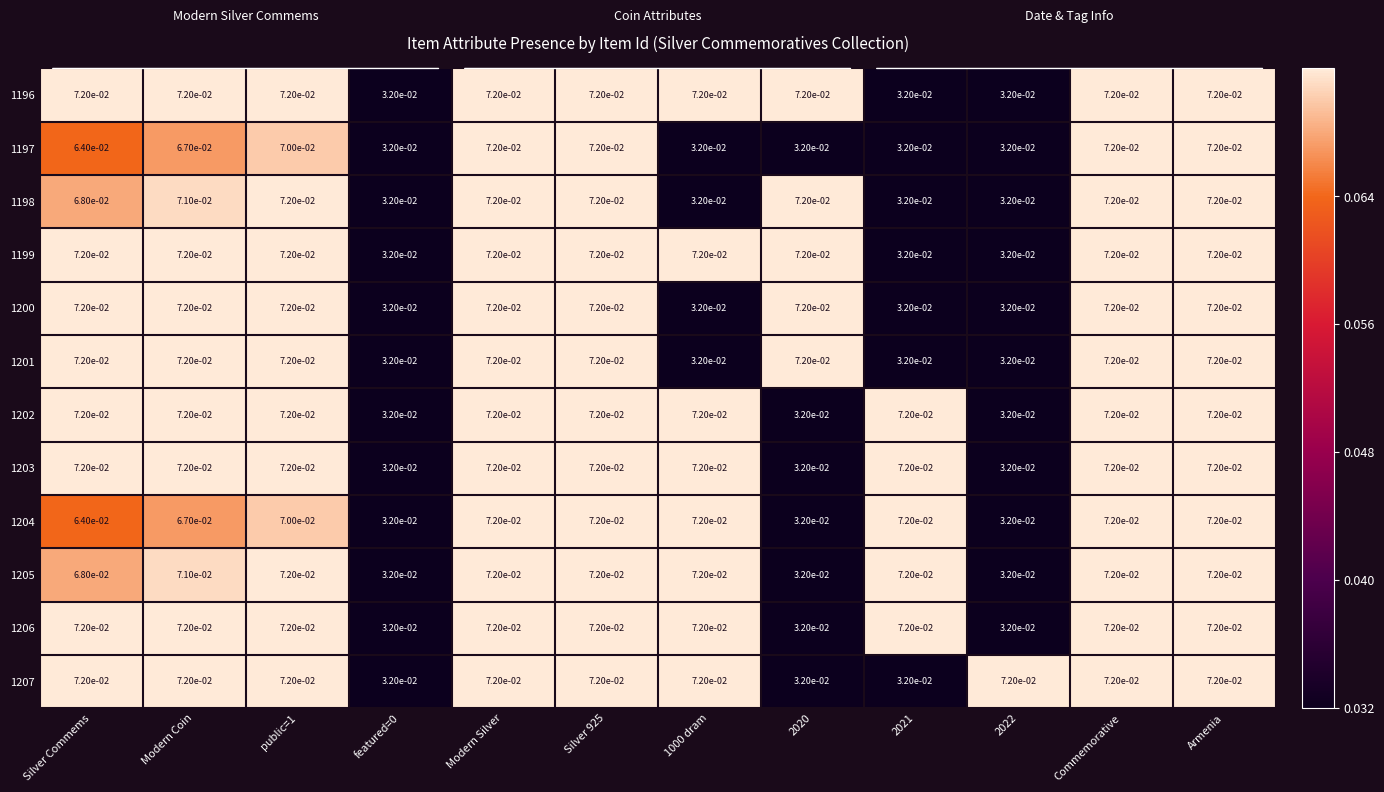

Reading right to left, what are all the values shown in this chart?

1196: Armenia=0.1	Commemorative=0.1	2022=0.0	2021=0.0	2020=0.1	1000 dram=0.1	Silver 925=0.1	Modern Silver=0.1	featured=0=0.0	public=1=0.1	Modern Coin=0.1	Silver Commems=0.1
1197: Armenia=0.1	Commemorative=0.1	2022=0.0	2021=0.0	2020=0.0	1000 dram=0.0	Silver 925=0.1	Modern Silver=0.1	featured=0=0.0	public=1=0.1	Modern Coin=0.1	Silver Commems=0.1
1198: Armenia=0.1	Commemorative=0.1	2022=0.0	2021=0.0	2020=0.1	1000 dram=0.0	Silver 925=0.1	Modern Silver=0.1	featured=0=0.0	public=1=0.1	Modern Coin=0.1	Silver Commems=0.1
1199: Armenia=0.1	Commemorative=0.1	2022=0.0	2021=0.0	2020=0.1	1000 dram=0.1	Silver 925=0.1	Modern Silver=0.1	featured=0=0.0	public=1=0.1	Modern Coin=0.1	Silver Commems=0.1
1200: Armenia=0.1	Commemorative=0.1	2022=0.0	2021=0.0	2020=0.1	1000 dram=0.0	Silver 925=0.1	Modern Silver=0.1	featured=0=0.0	public=1=0.1	Modern Coin=0.1	Silver Commems=0.1
1201: Armenia=0.1	Commemorative=0.1	2022=0.0	2021=0.0	2020=0.1	1000 dram=0.0	Silver 925=0.1	Modern Silver=0.1	featured=0=0.0	public=1=0.1	Modern Coin=0.1	Silver Commems=0.1
1202: Armenia=0.1	Commemorative=0.1	2022=0.0	2021=0.1	2020=0.0	1000 dram=0.1	Silver 925=0.1	Modern Silver=0.1	featured=0=0.0	public=1=0.1	Modern Coin=0.1	Silver Commems=0.1
1203: Armenia=0.1	Commemorative=0.1	2022=0.0	2021=0.1	2020=0.0	1000 dram=0.1	Silver 925=0.1	Modern Silver=0.1	featured=0=0.0	public=1=0.1	Modern Coin=0.1	Silver Commems=0.1
1204: Armenia=0.1	Commemorative=0.1	2022=0.0	2021=0.1	2020=0.0	1000 dram=0.1	Silver 925=0.1	Modern Silver=0.1	featured=0=0.0	public=1=0.1	Modern Coin=0.1	Silver Commems=0.1
1205: Armenia=0.1	Commemorative=0.1	2022=0.0	2021=0.1	2020=0.0	1000 dram=0.1	Silver 925=0.1	Modern Silver=0.1	featured=0=0.0	public=1=0.1	Modern Coin=0.1	Silver Commems=0.1
1206: Armenia=0.1	Commemorative=0.1	2022=0.0	2021=0.1	2020=0.0	1000 dram=0.1	Silver 925=0.1	Modern Silver=0.1	featured=0=0.0	public=1=0.1	Modern Coin=0.1	Silver Commems=0.1
1207: Armenia=0.1	Commemorative=0.1	2022=0.1	2021=0.0	2020=0.0	1000 dram=0.1	Silver 925=0.1	Modern Silver=0.1	featured=0=0.0	public=1=0.1	Modern Coin=0.1	Silver Commems=0.1